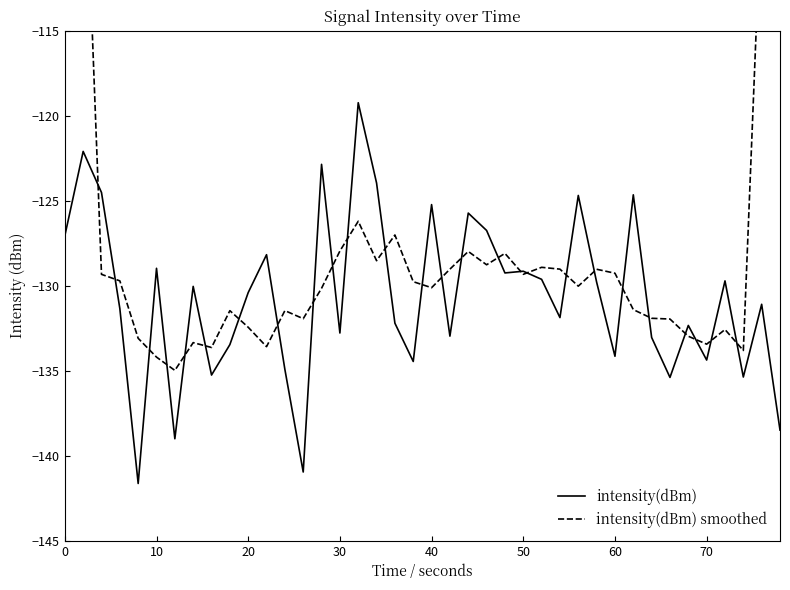

What is the greatest value displayed?

-74.7